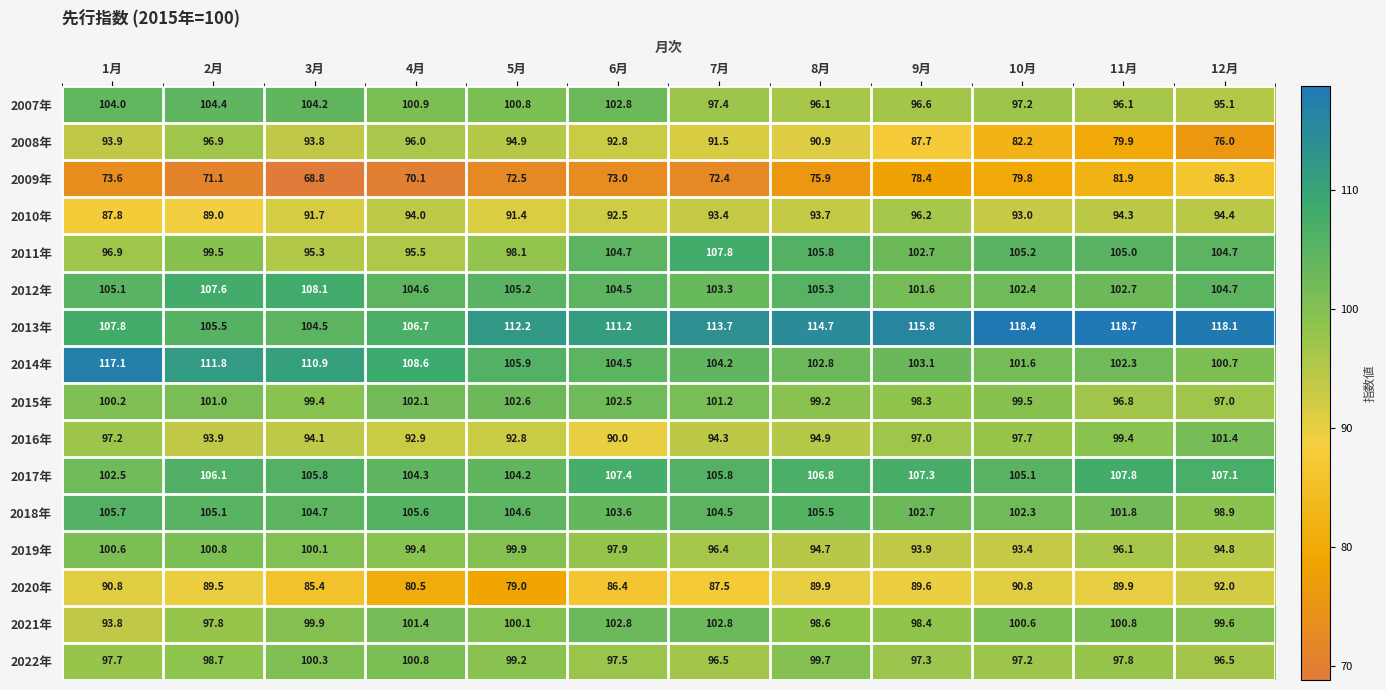

What is the spread (max minus min) of values at 6月?

38.2